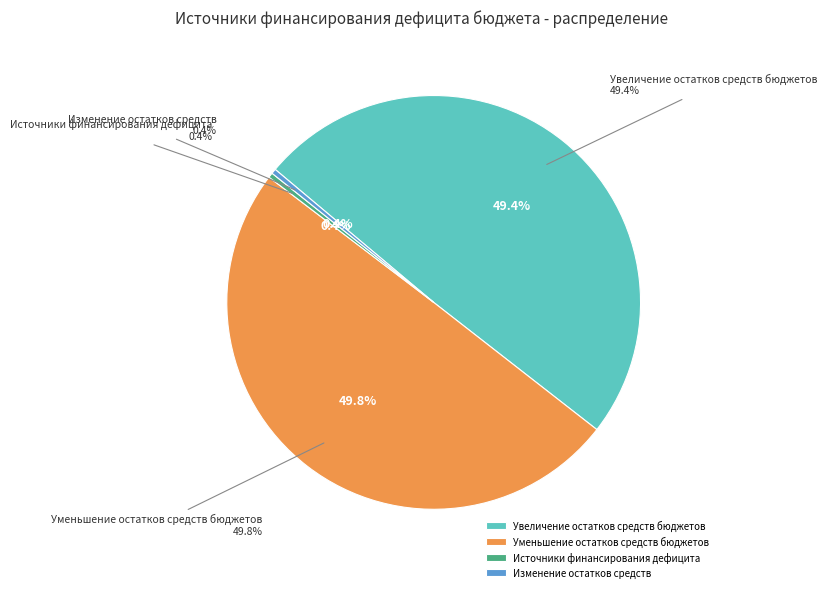

Do Уменьшение остатков средств бюджетов and Изменение остатков средств together represent more than half of the pie?

Yes